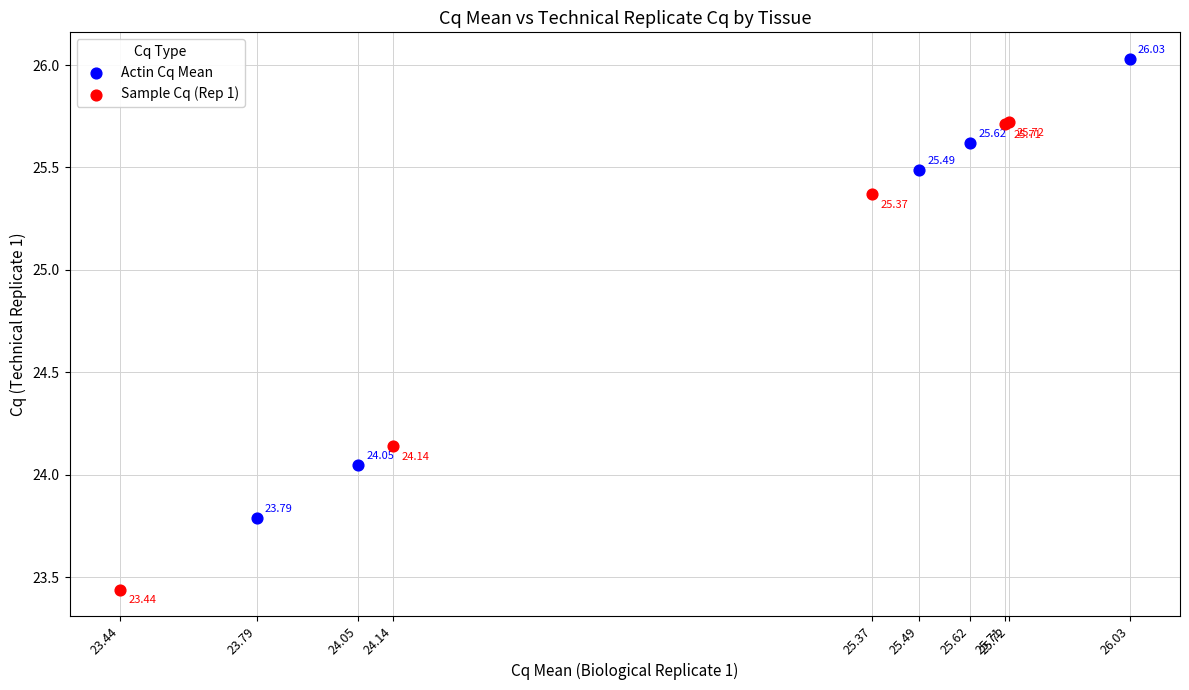

What are all the series names shown in the legend?

Actin Cq Mean, Sample Cq (Rep 1)